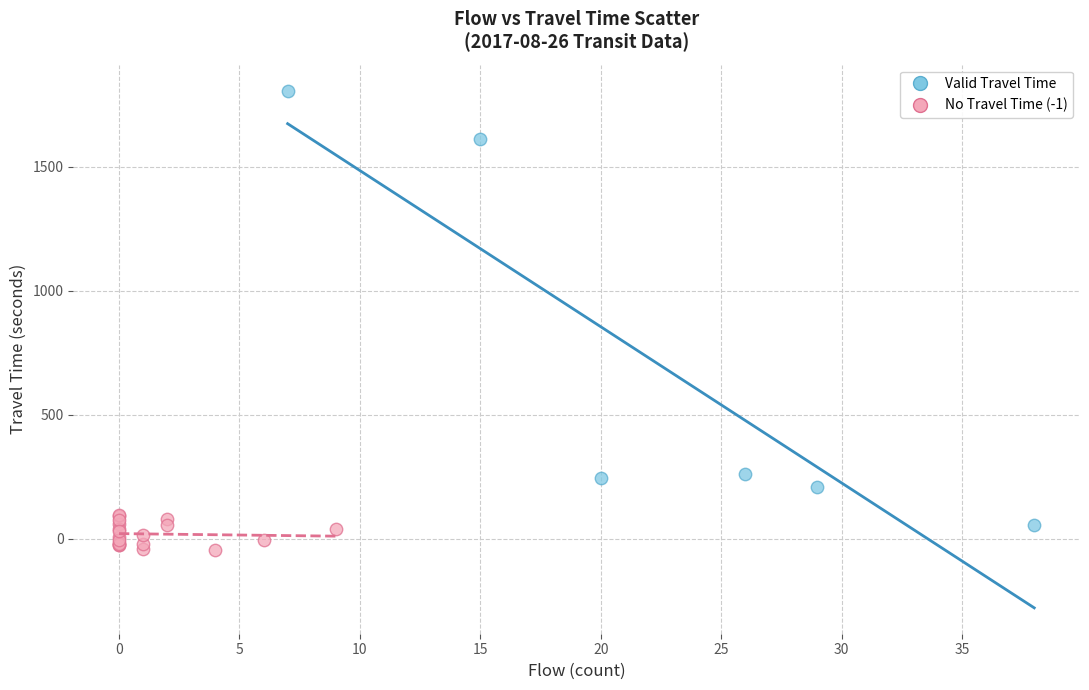

Which series has the largest Y range (max minus min)?

Valid Travel Time